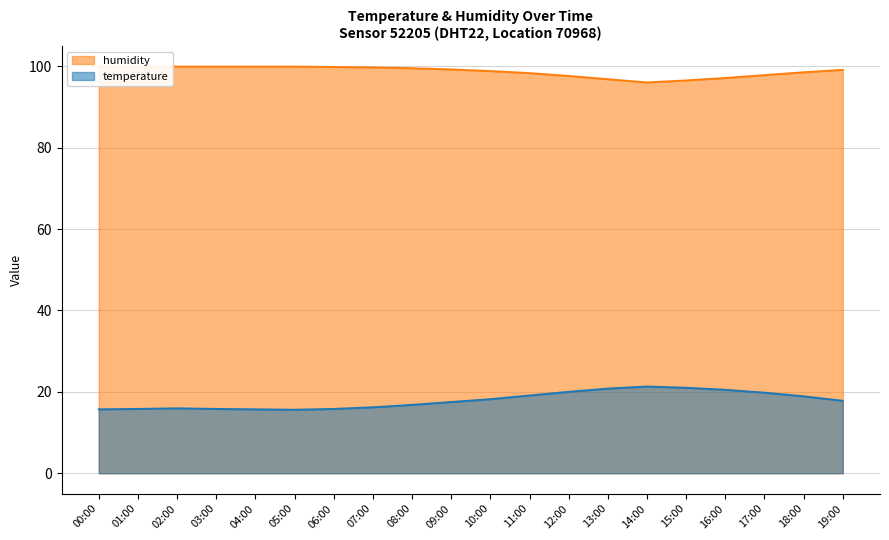

Is it true that humidity equals 66.8 at 17:00?

False